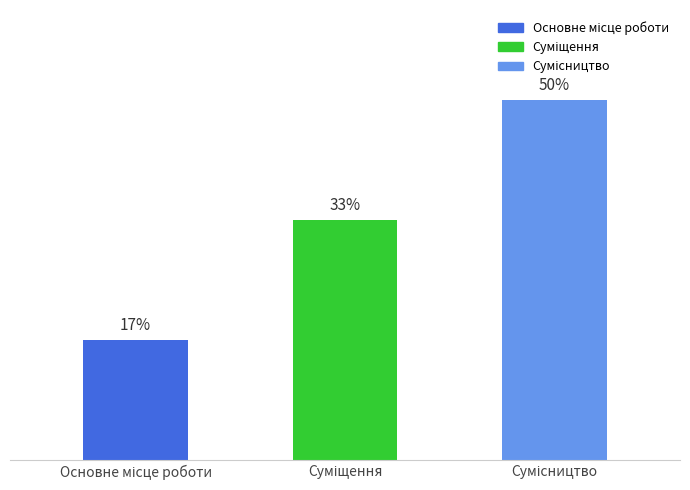

The value at Суміщення is 2. True or false?

True